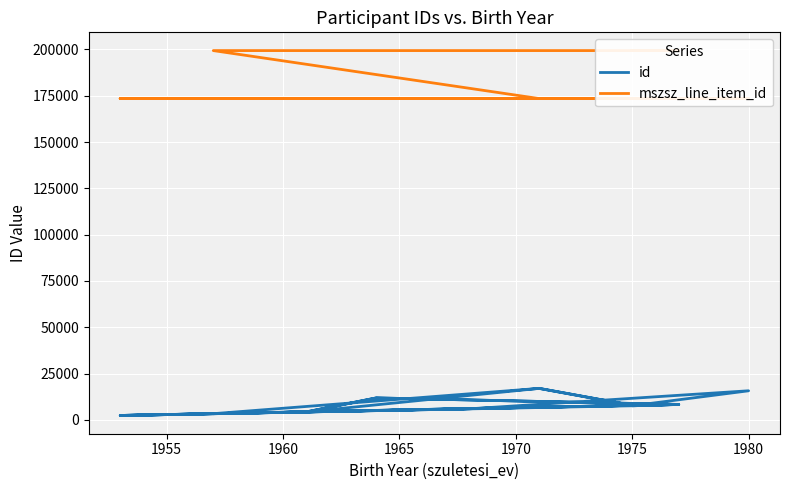

What is the difference between the second highest and second lowest values in the id series?

14629